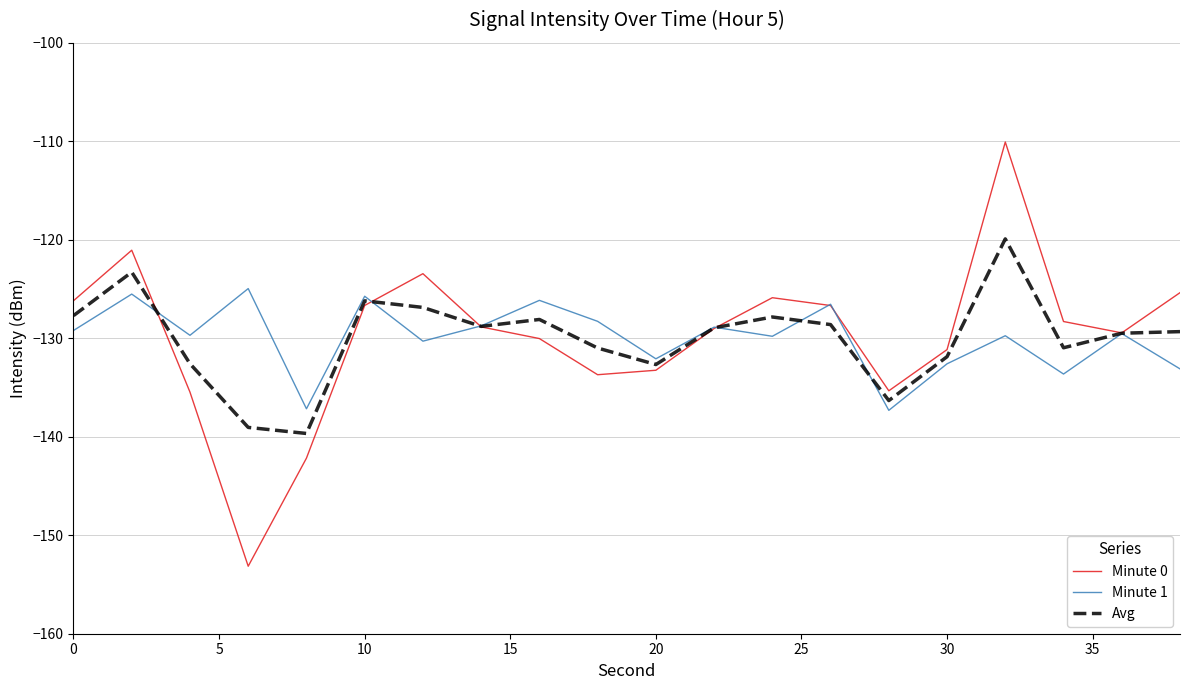

Which series has the widest spread of values?

Minute 0